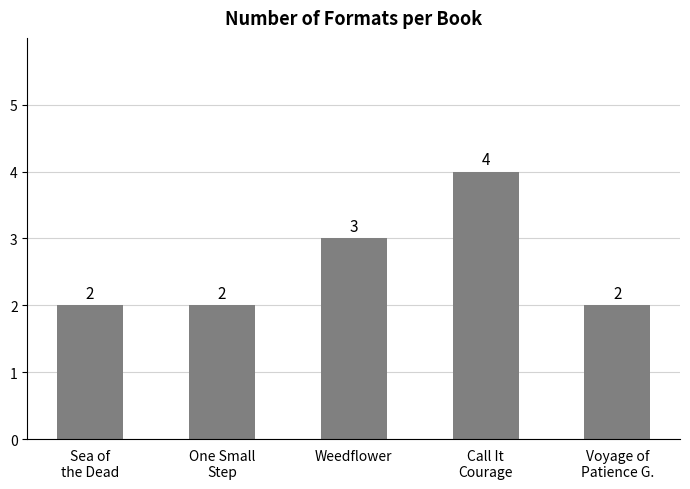

Between Voyage of
Patience G. and Weedflower, which is larger?

Weedflower